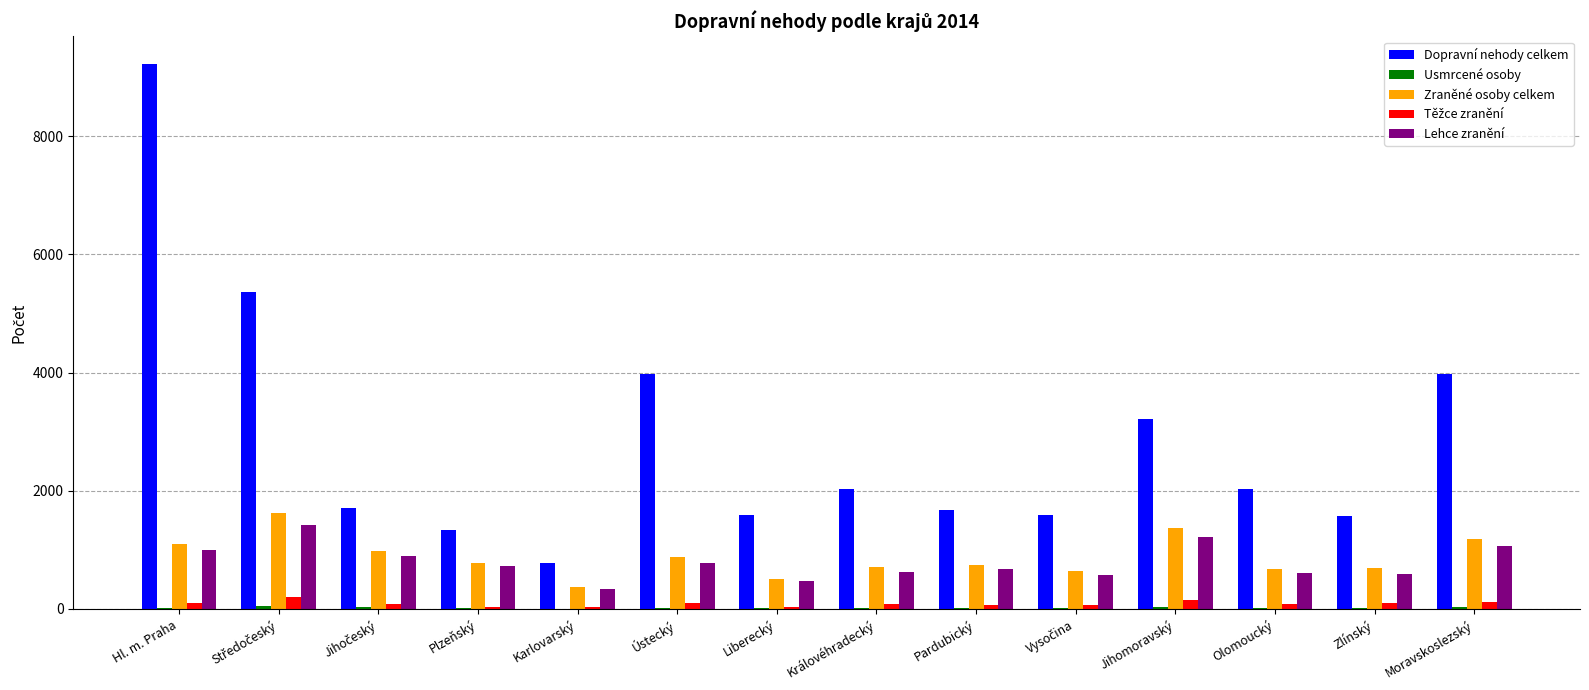

What is the sum of all Zraněné osoby celkem values?

12252